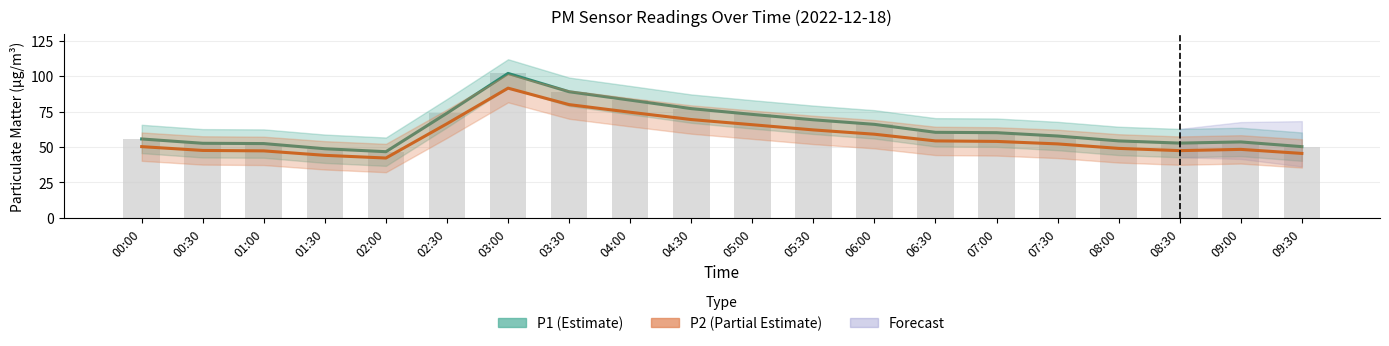

How many categories are shown in the chart?

20